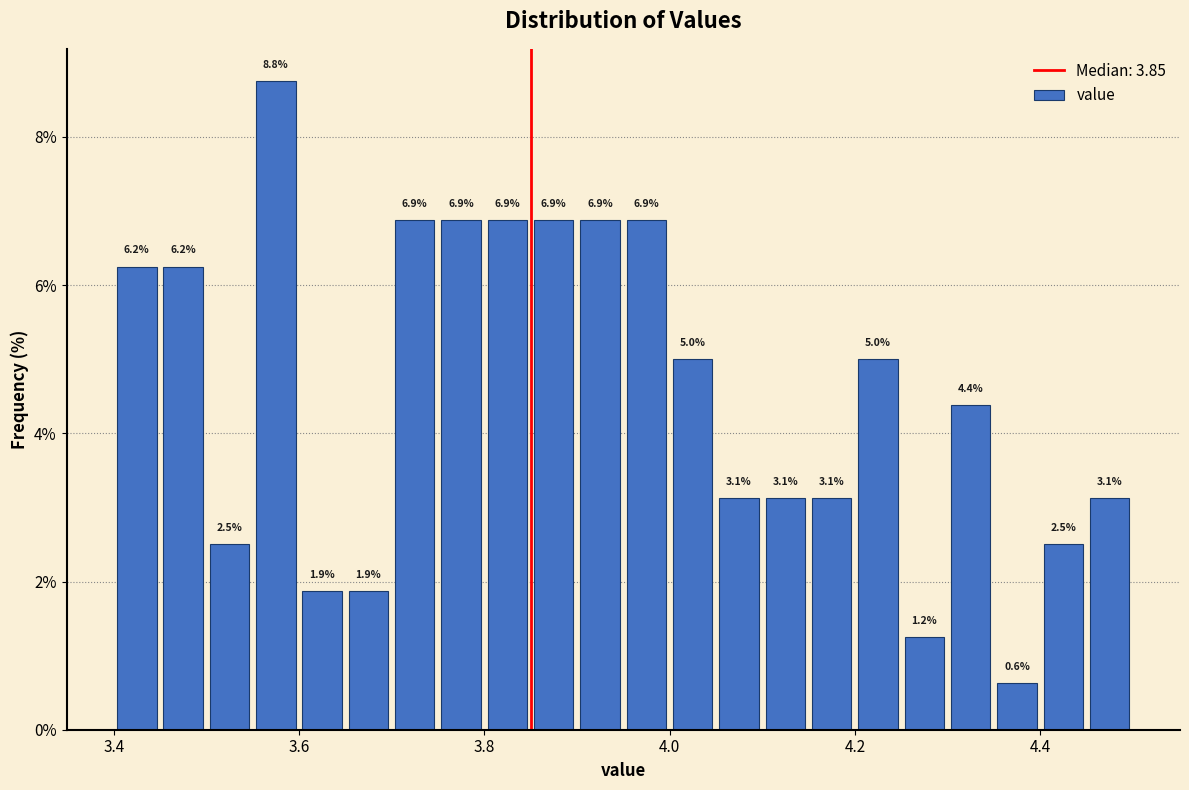

Read against the x-axis, roughly where is the centre of the tallest bar?

3.58